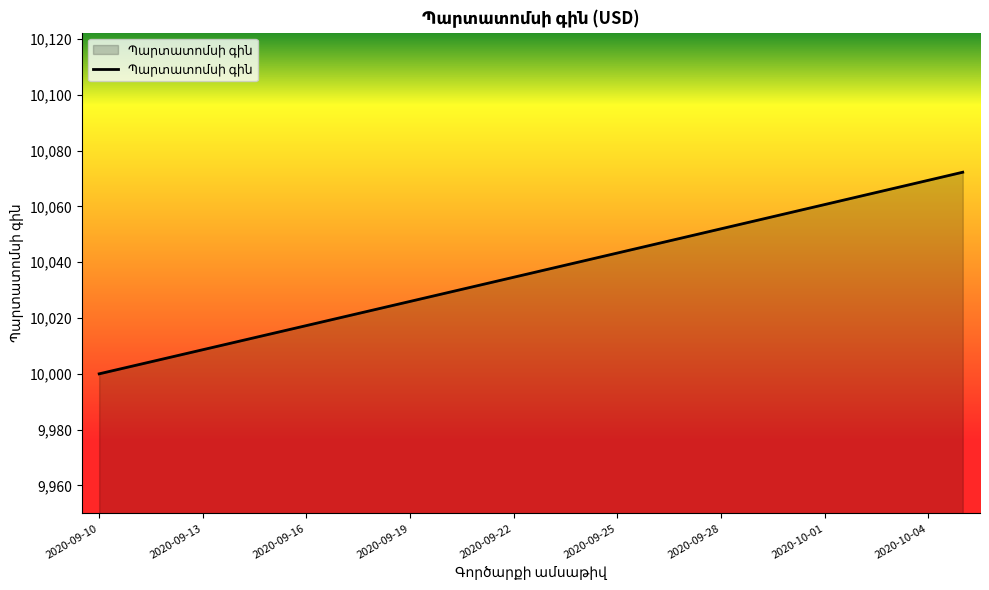

What is the difference between the maximum and minimum values?

72.2